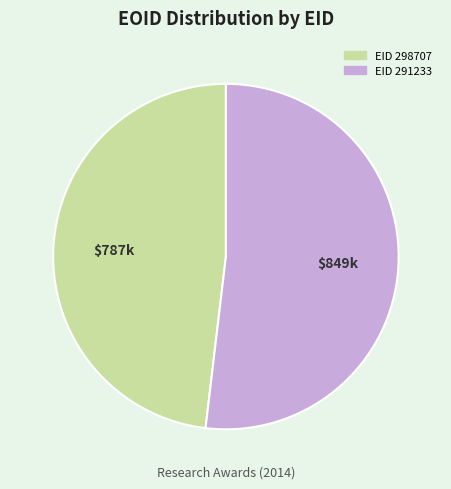

Is there a majority slice in this chart?

Yes